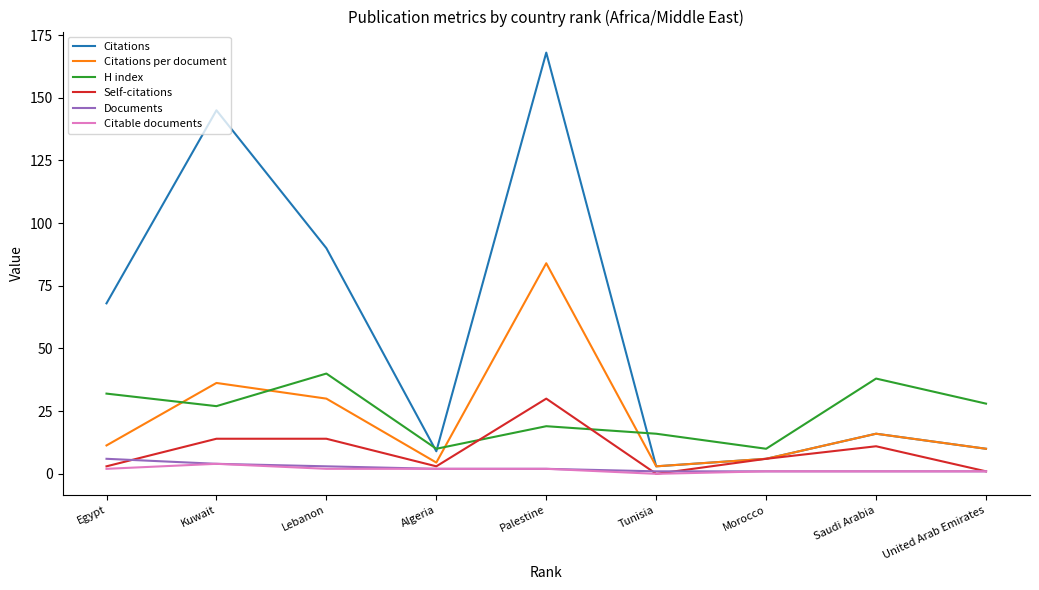

What is the difference between the highest and lowest values at Palestine?

166.0